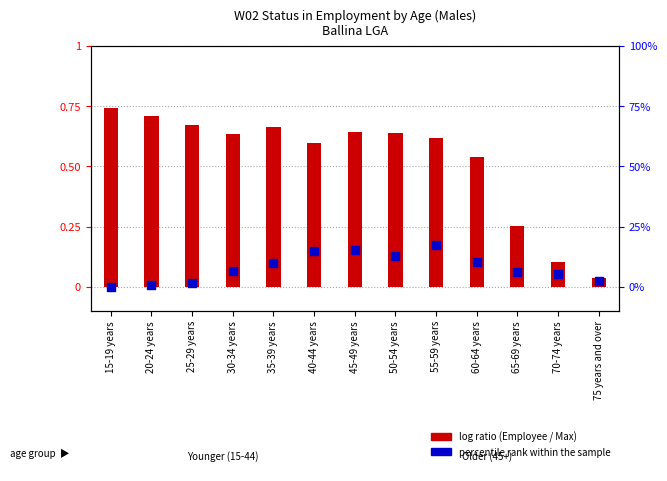

Which series has the largest total across all categories?

percentile rank within the sample